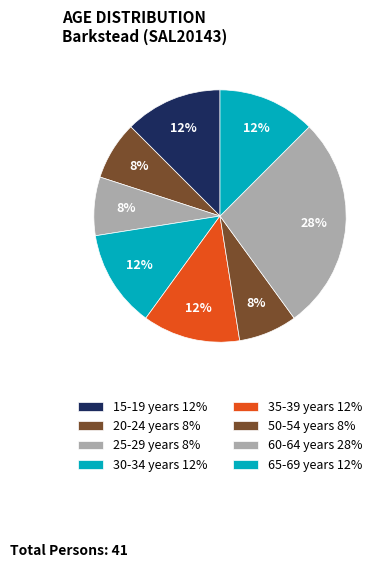

Count the number of slices in the pie.

8